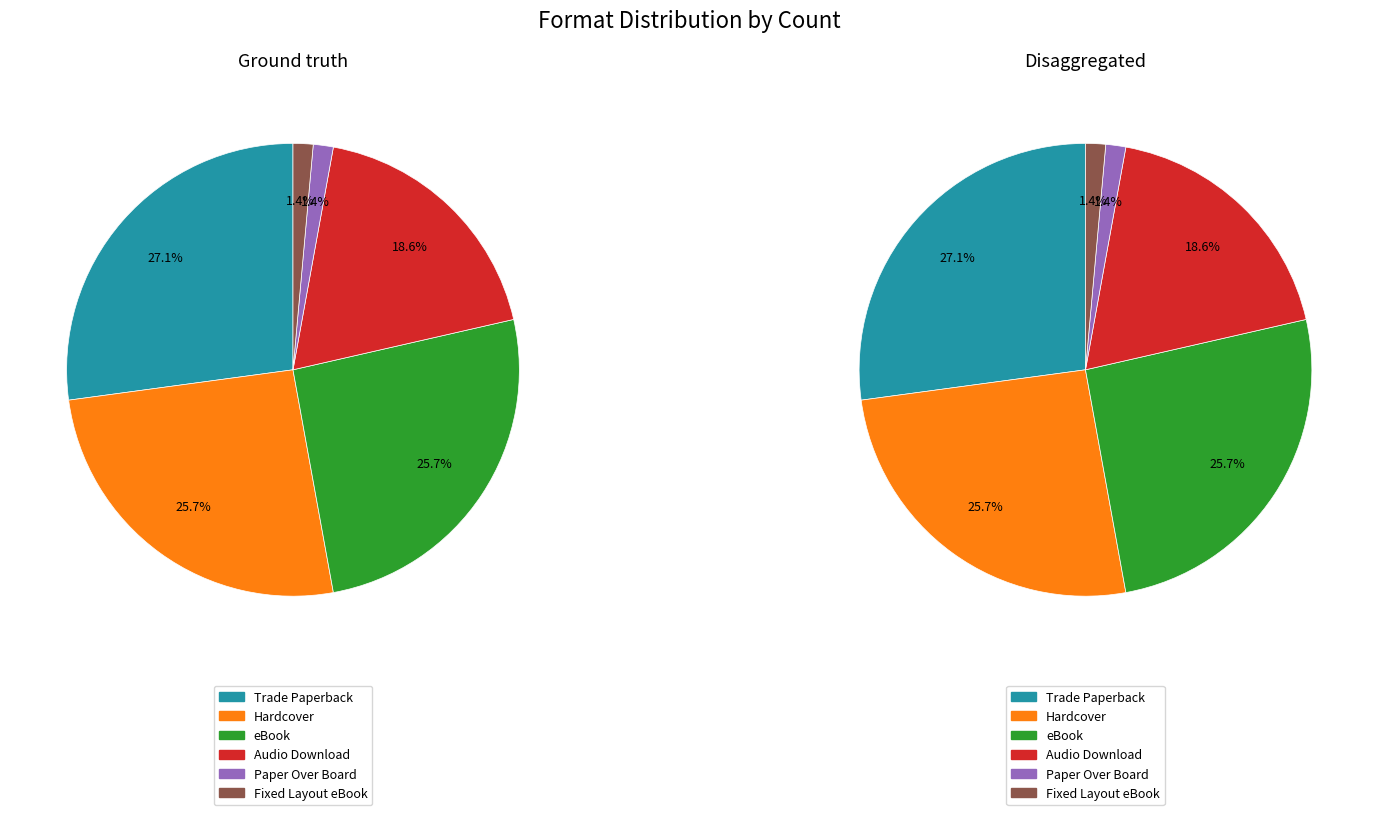

To the nearest percent, what is the average slice percentage?

17%